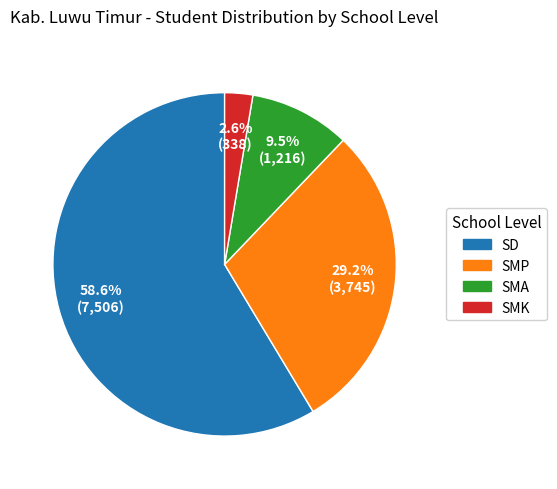

How many segments does this pie chart have?

4